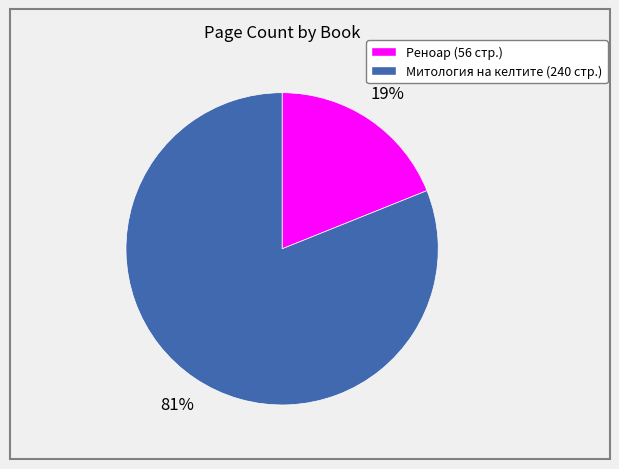

To the nearest percent, what is the difference between the largest and smallest slice percentages?

62%